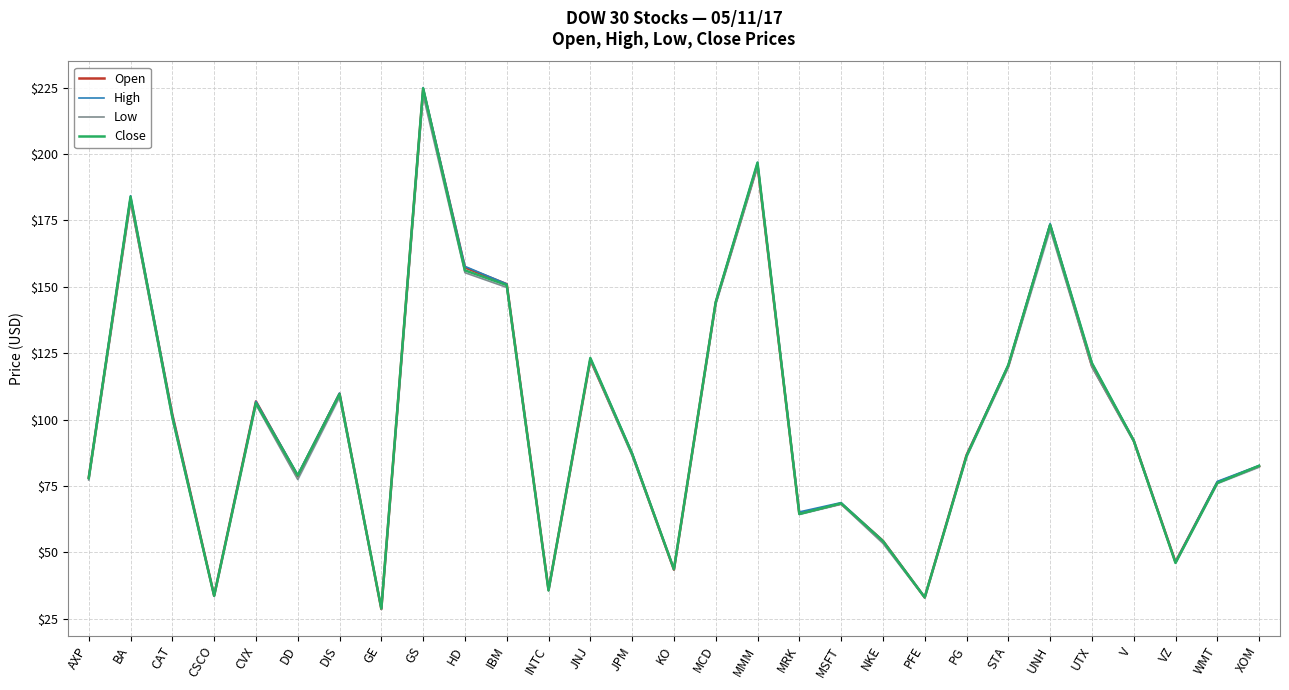

How many categories are shown in the chart?

29